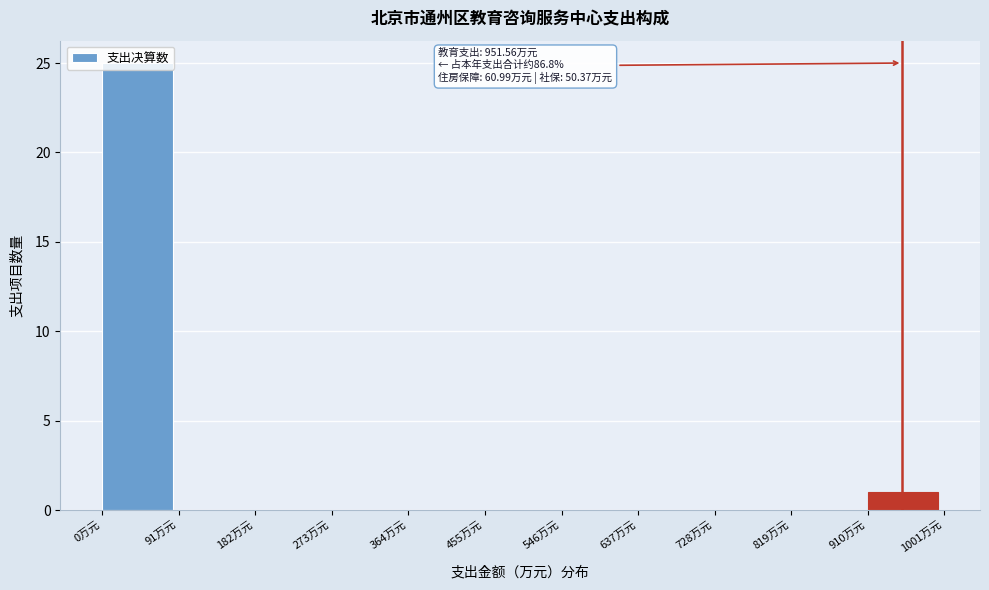

Over which range of the x-axis is the bar tallest?

0 to 90